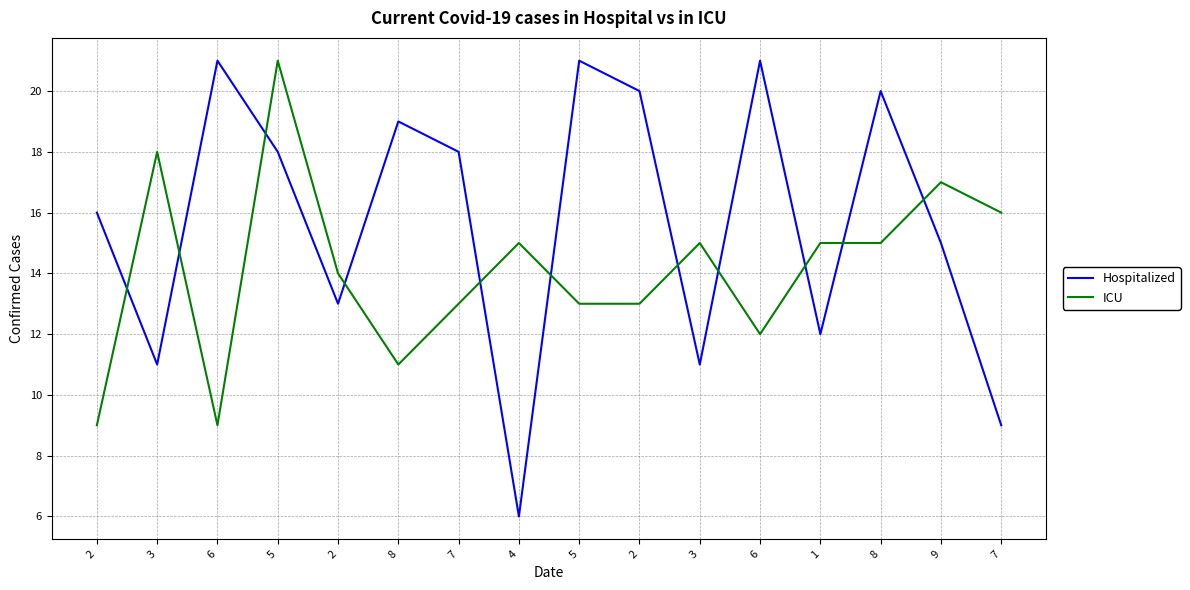

How many intersections are there between ICU and Hospitalized?

11